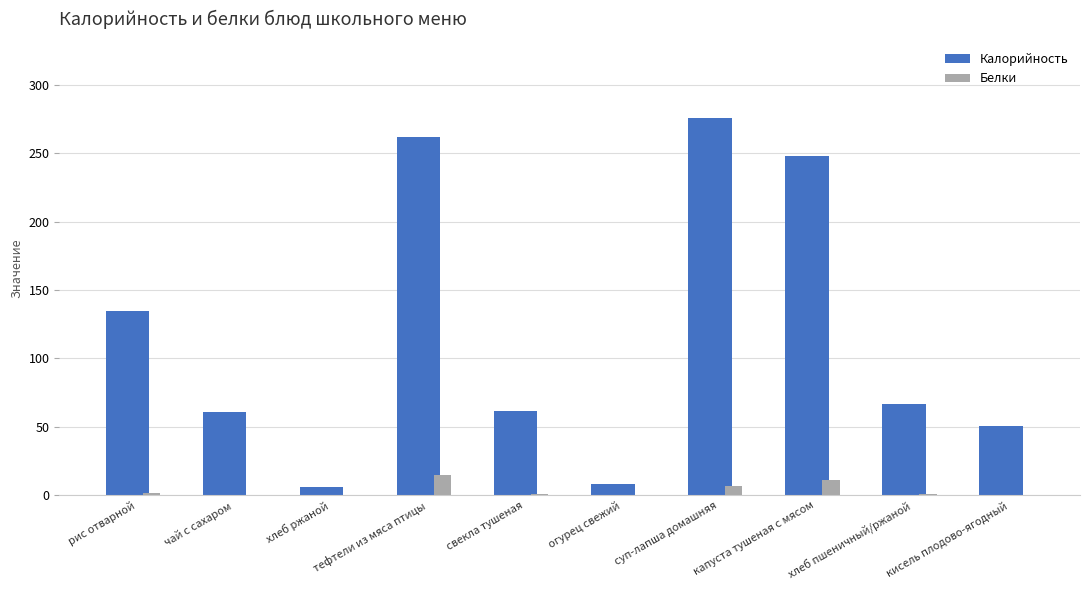

How many categories are shown in the chart?

10